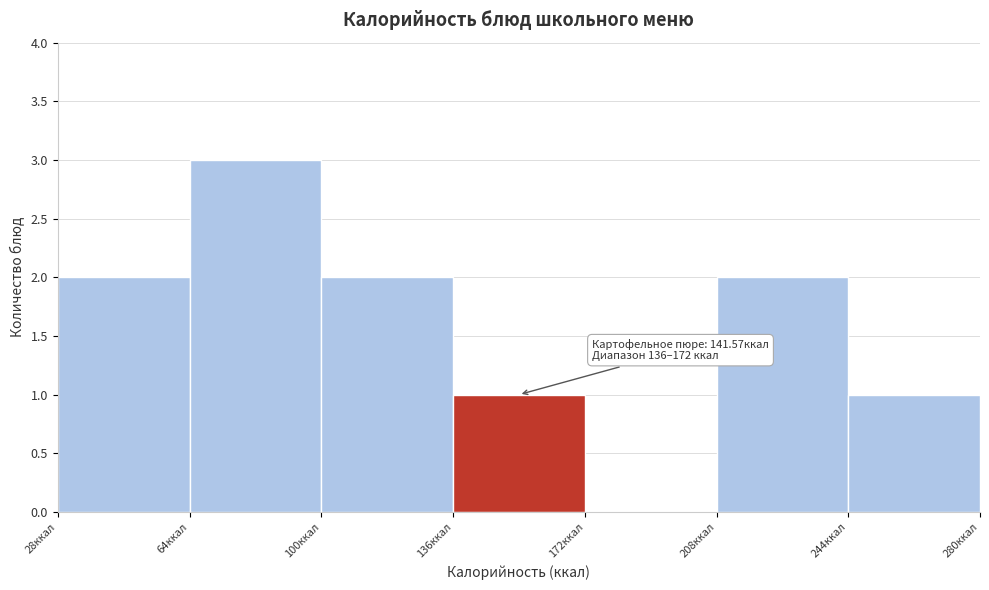

Over which range of the x-axis is the bar tallest?

64 to 100